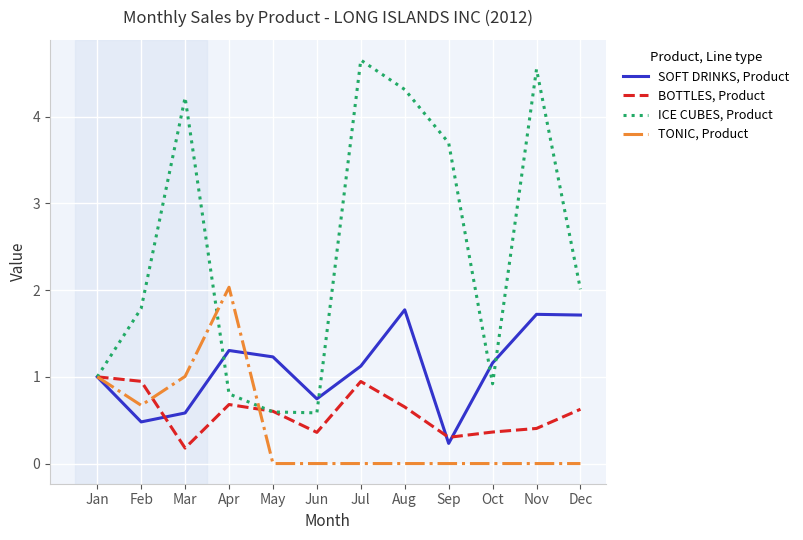

Is it true that ICE CUBES, Product equals 1.8 at Feb?

True